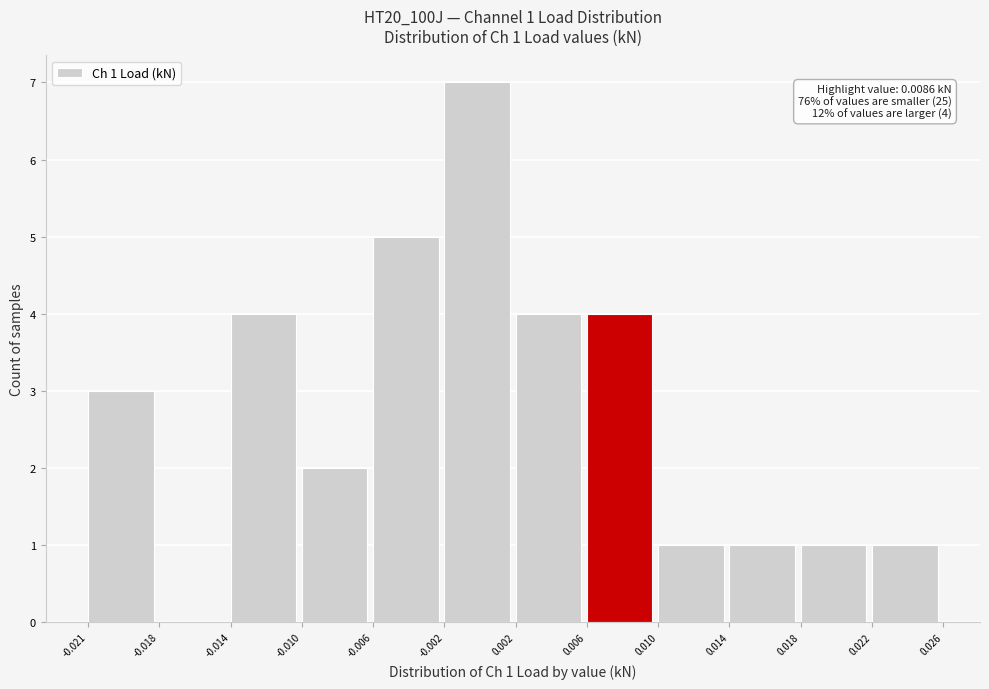

Which range on the x-axis has the tallest bar?

-0.002 to 0.002